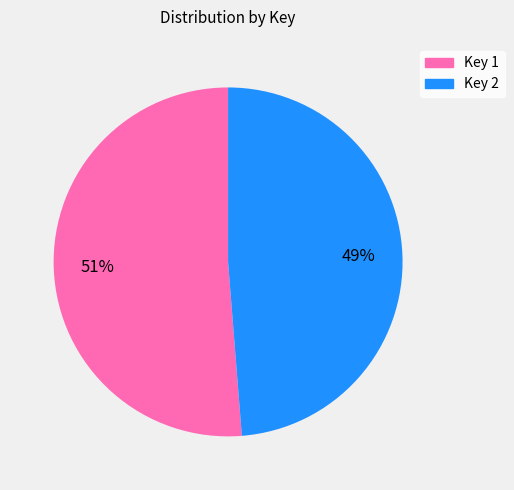

How many segments does this pie chart have?

2